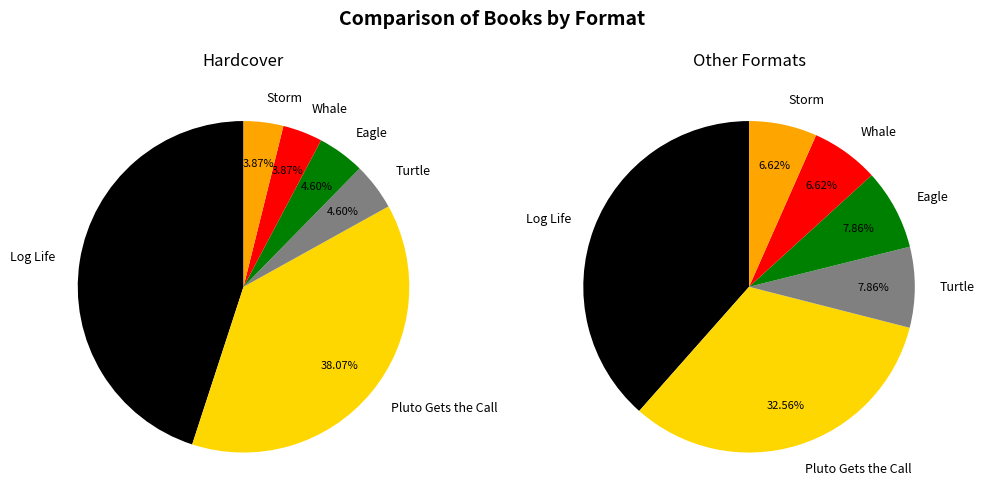

To the nearest percent, what is the combined percentage of Pluto Gets the Call and Log Life?

83%